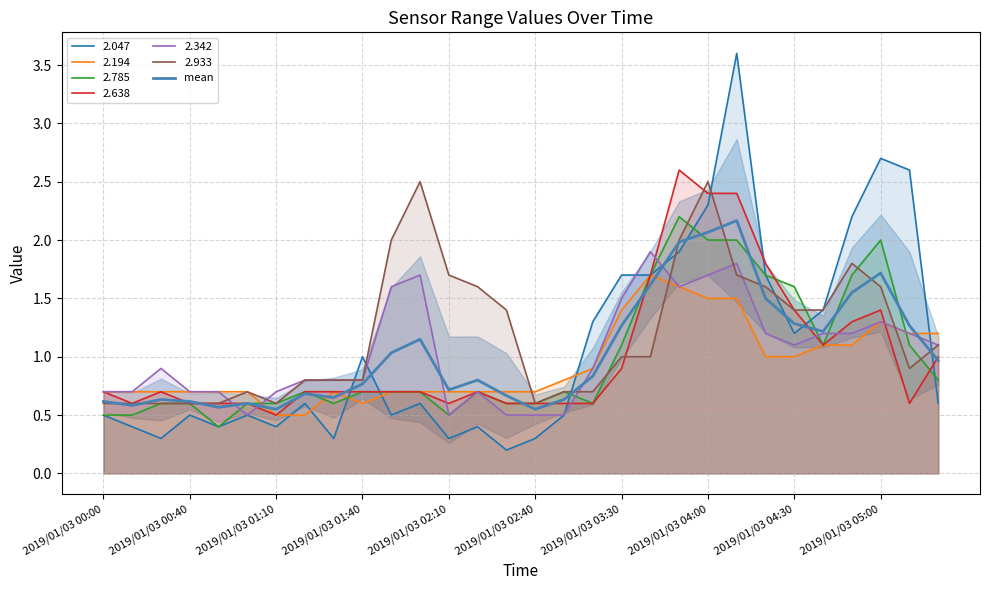

What is the lowest value of the 2.785 series?

0.4